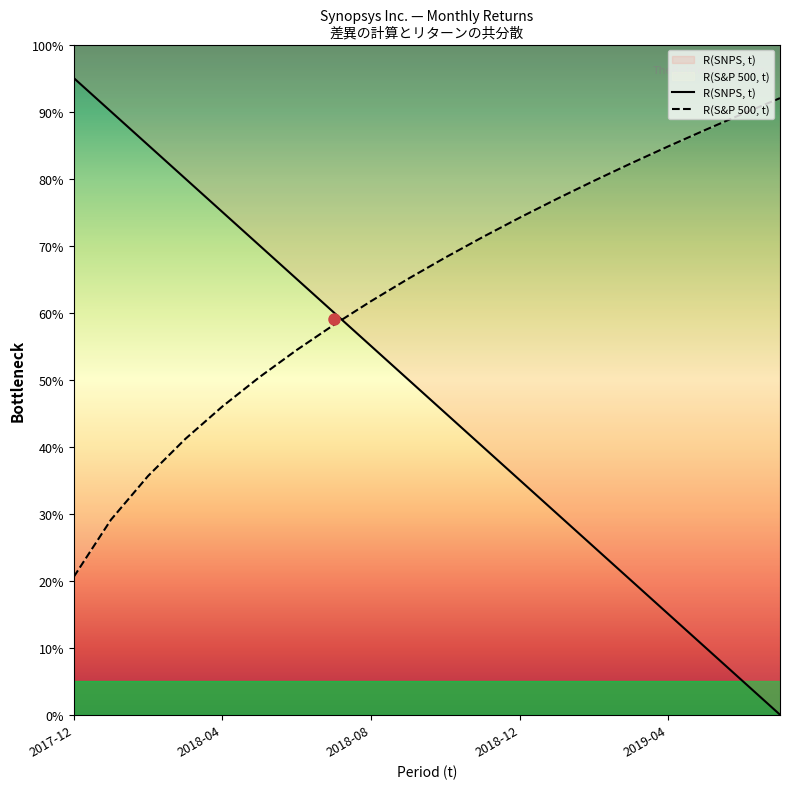

Which series has the largest total across all categories?

R(S&P 500, t)